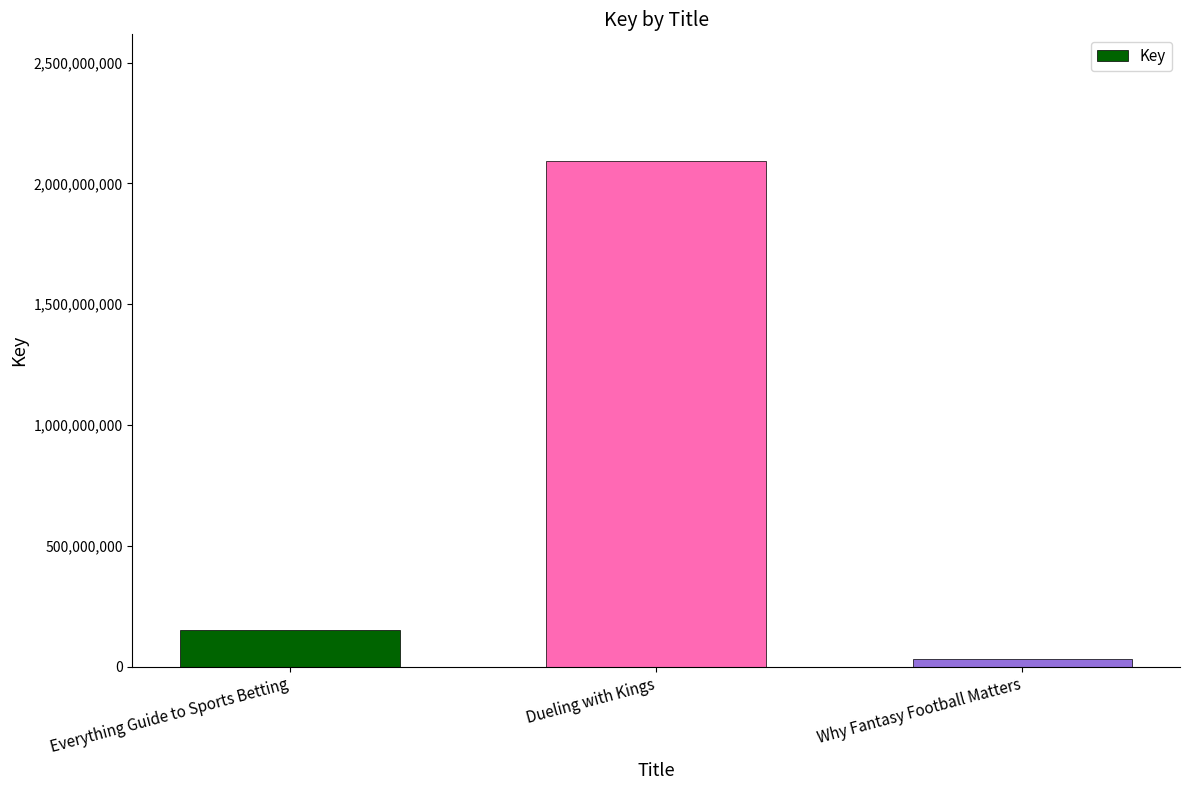

At which label is the value closest to 1063554552?

Everything Guide to Sports Betting